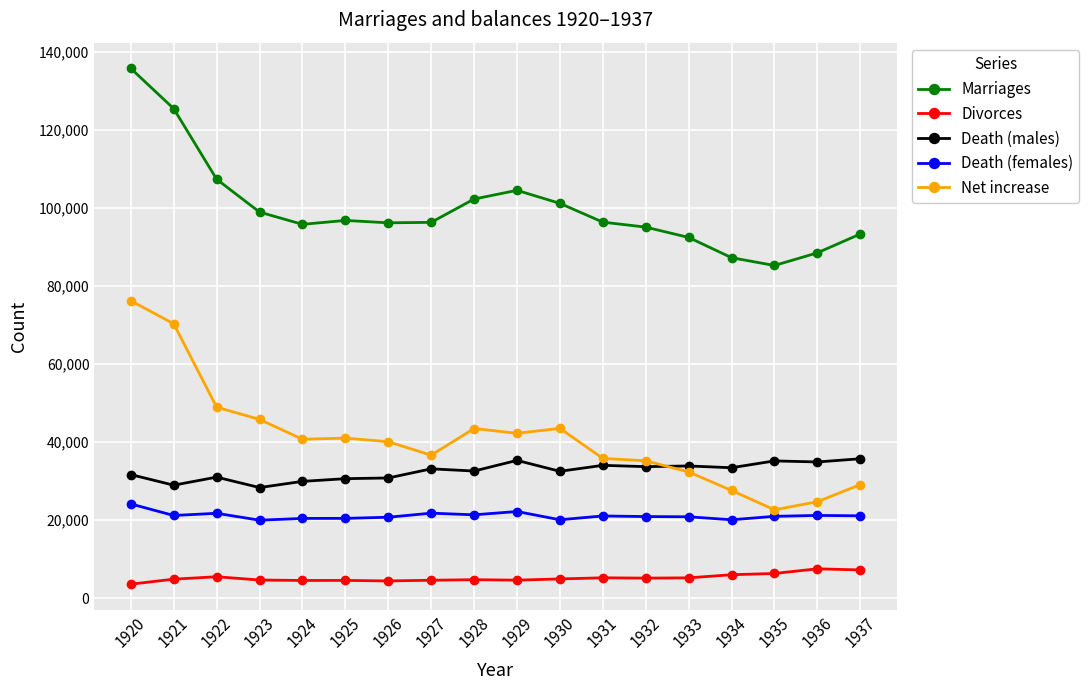

What is the value of the Marriages point at the 13th from the left?

95075